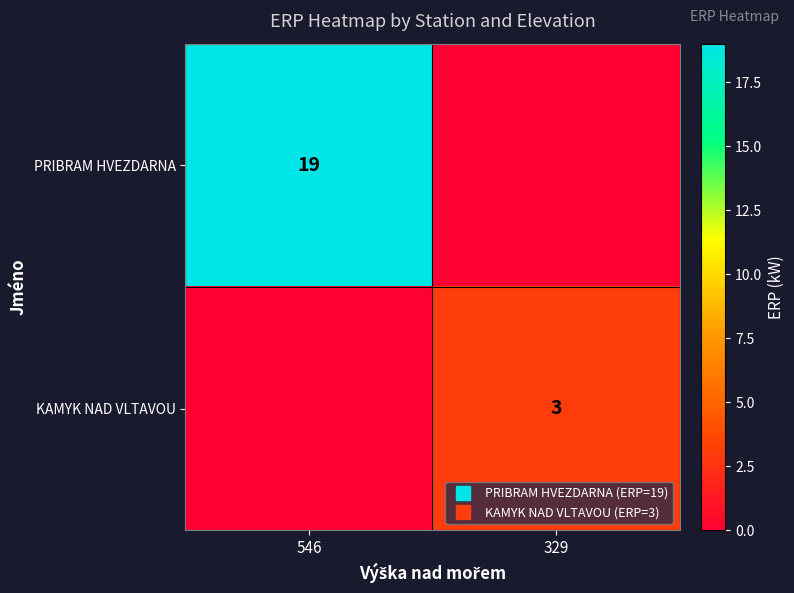

At which category is the sum across all series the highest?

546